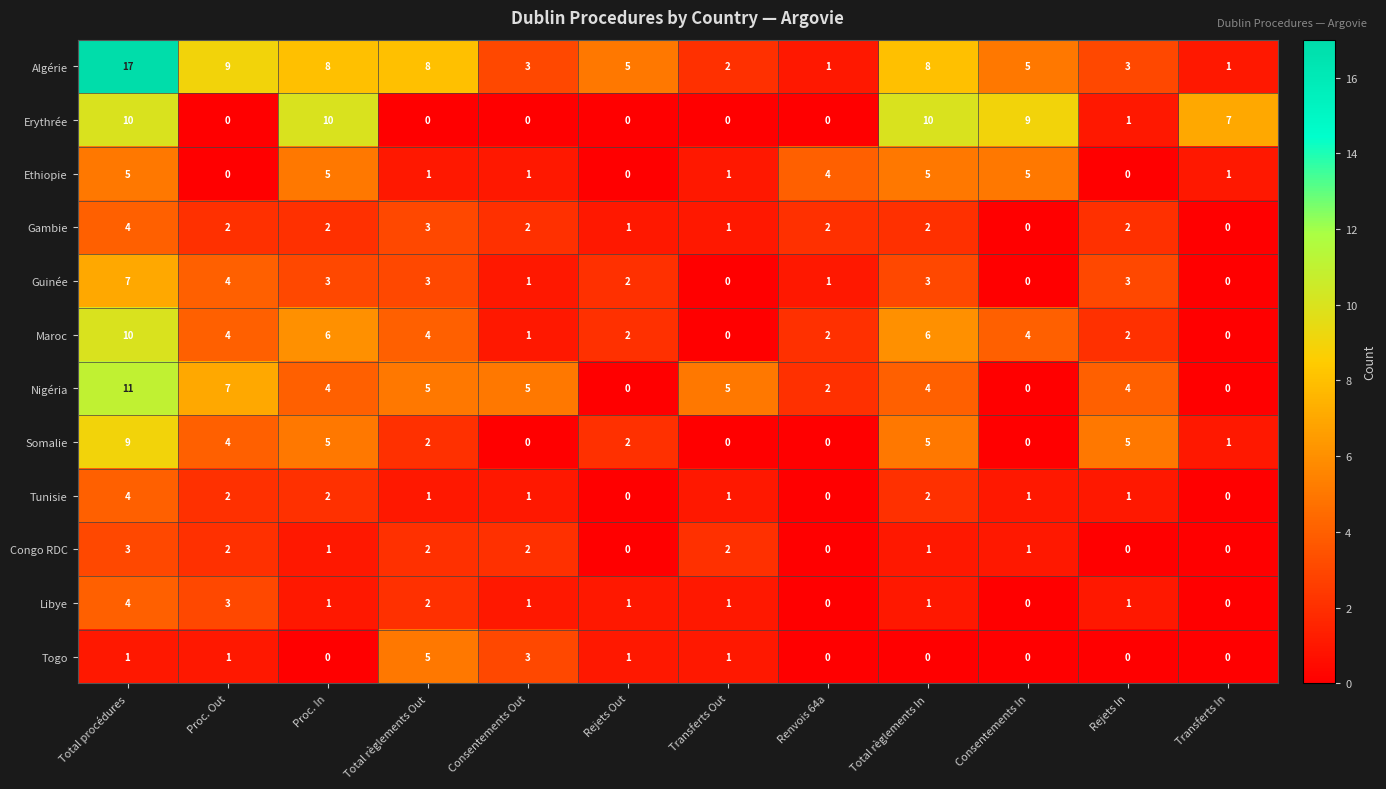

What is the maximum value shown in the chart?

17